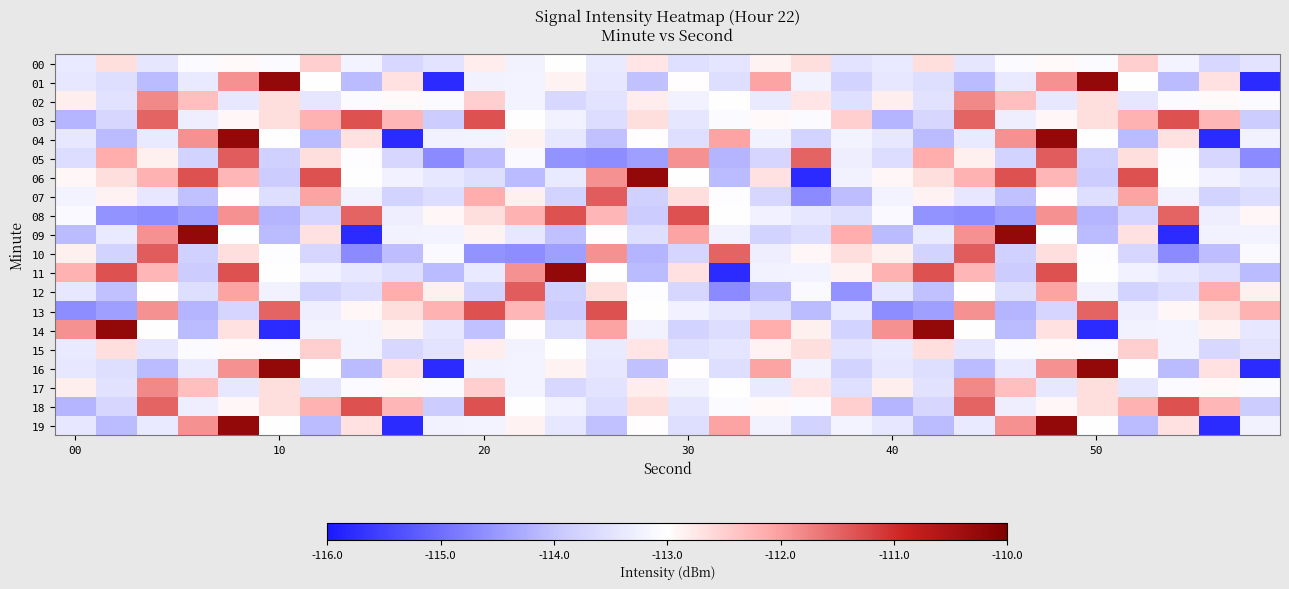

Count the number of categories in the chart.

30